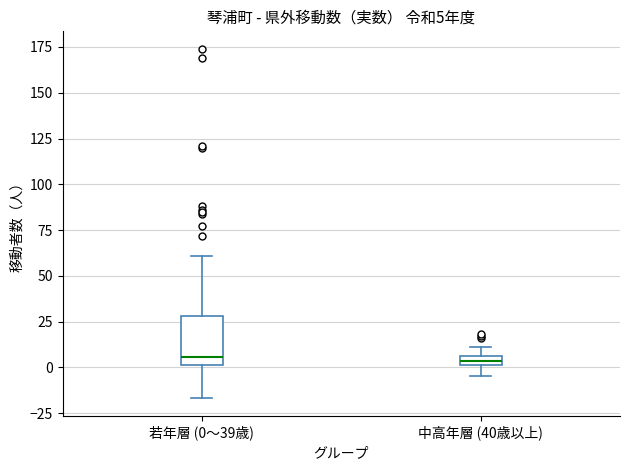

Comparing the boxes themselves (not the whiskers), which one is the tallest?

若年層 (0～39歳)